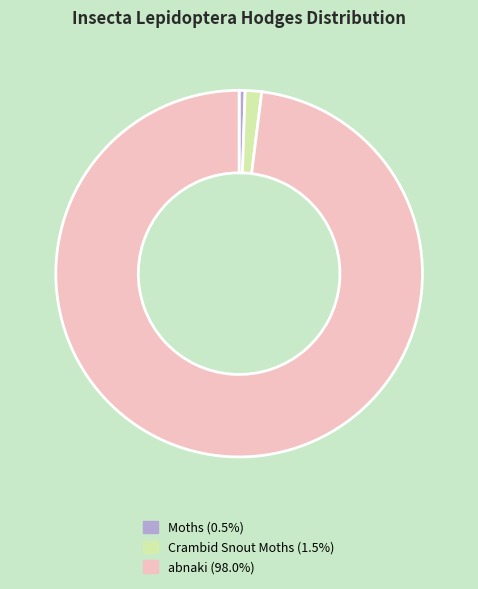

What is the smallest slice in the pie chart?

Moths